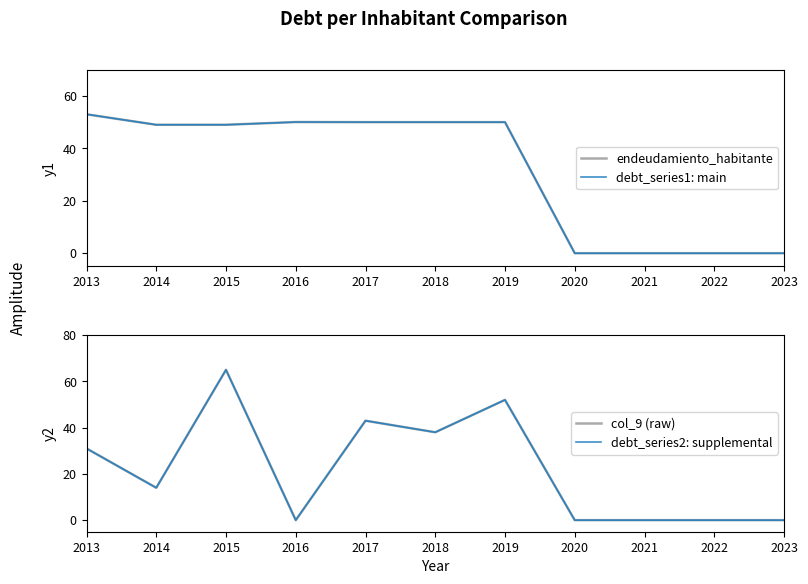

How many series are shown in this chart?

4